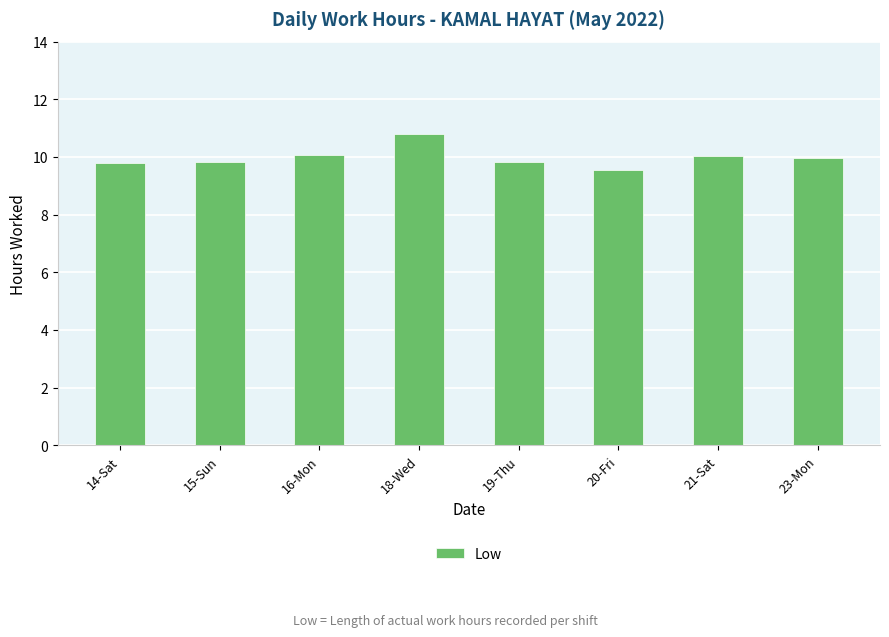

How many bars are there in total?

8